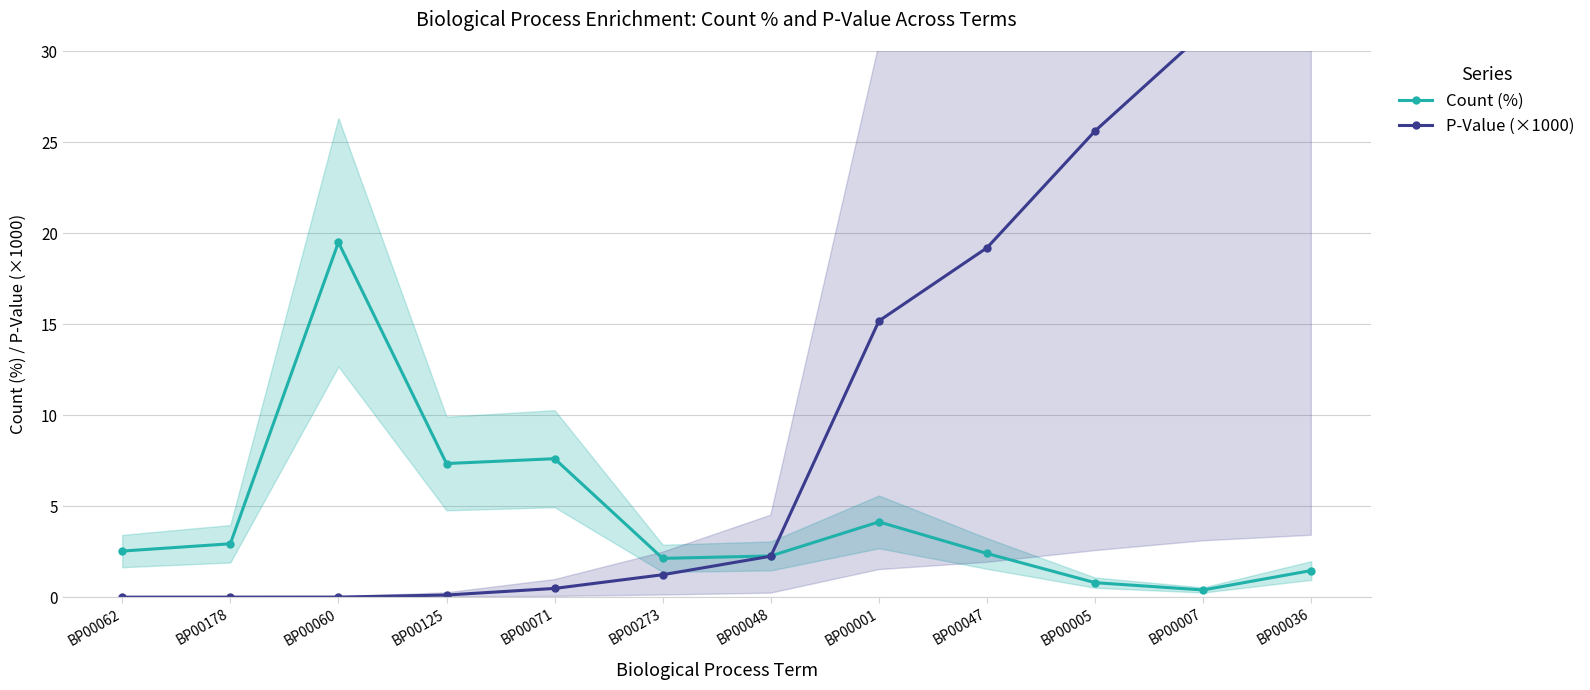

Reading right to left, transcribe all the data shown in this chart.

Count (%): 1.5	0.4	0.8	2.4	4.1	2.3	2.1	7.6	7.3	19.5	2.9	2.5
P-Value (×1000): 34.0	31.0	25.6	19.2	15.2	2.3	1.2	0.5	0.1	0.0	0.0	0.0